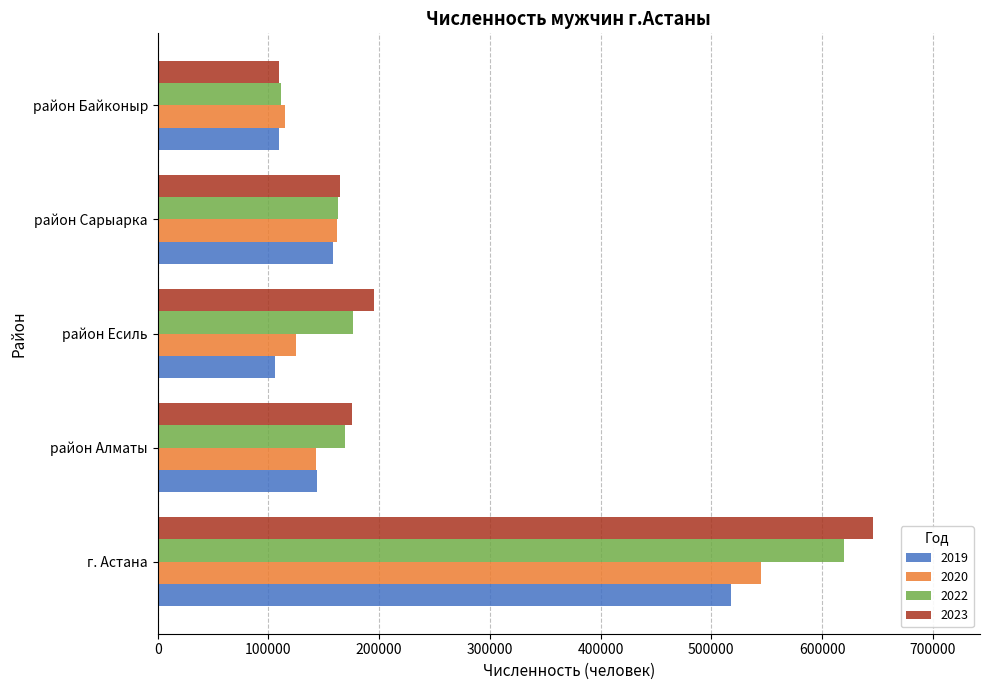

True or false: 2020 has a value of 84210 at район Сарыарка.

False